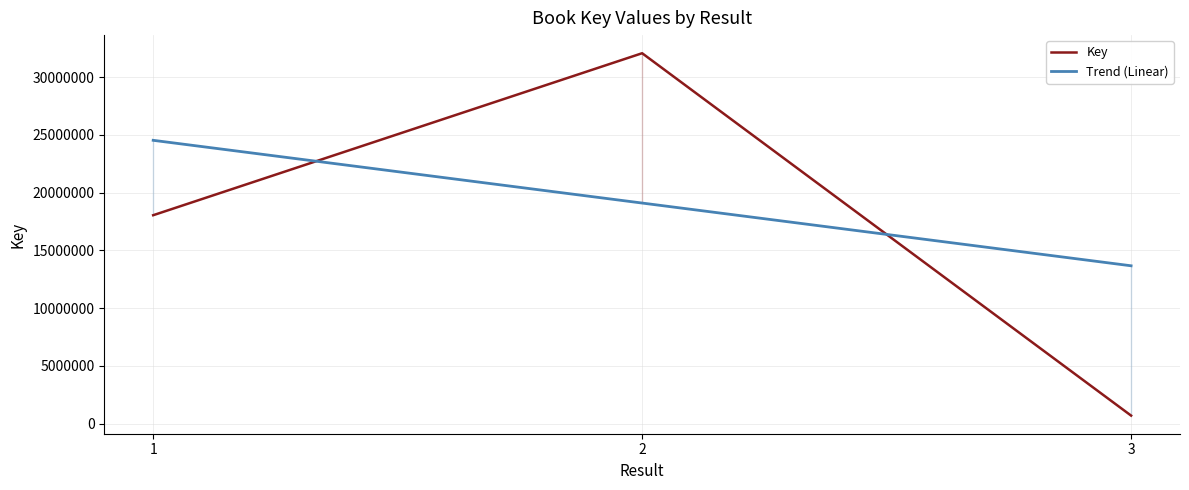

Is this an area chart (filled region under the line)?

No